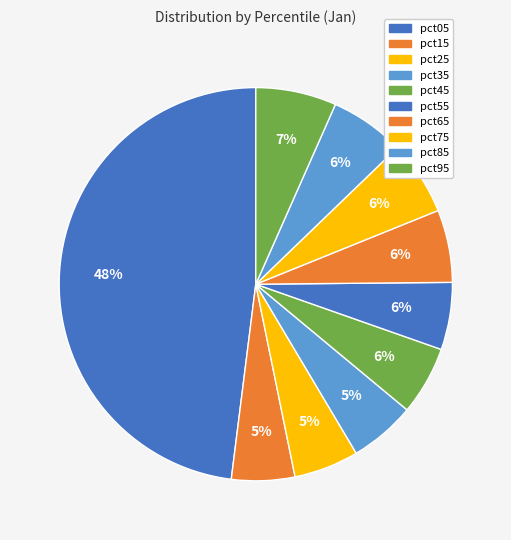

Which has a higher value, pct55 or pct45?

pct45